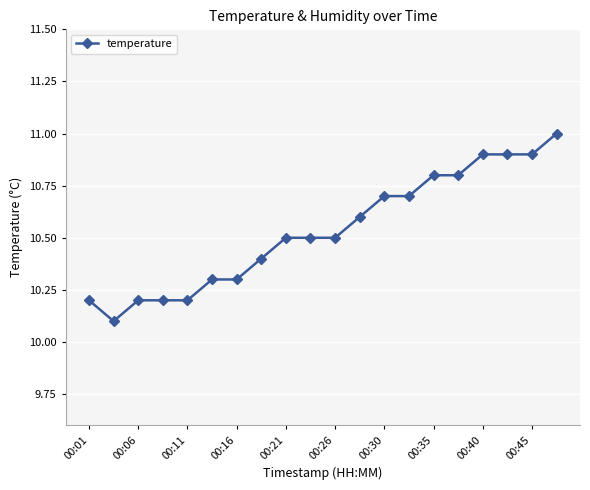

What is the greatest value displayed?

11.0